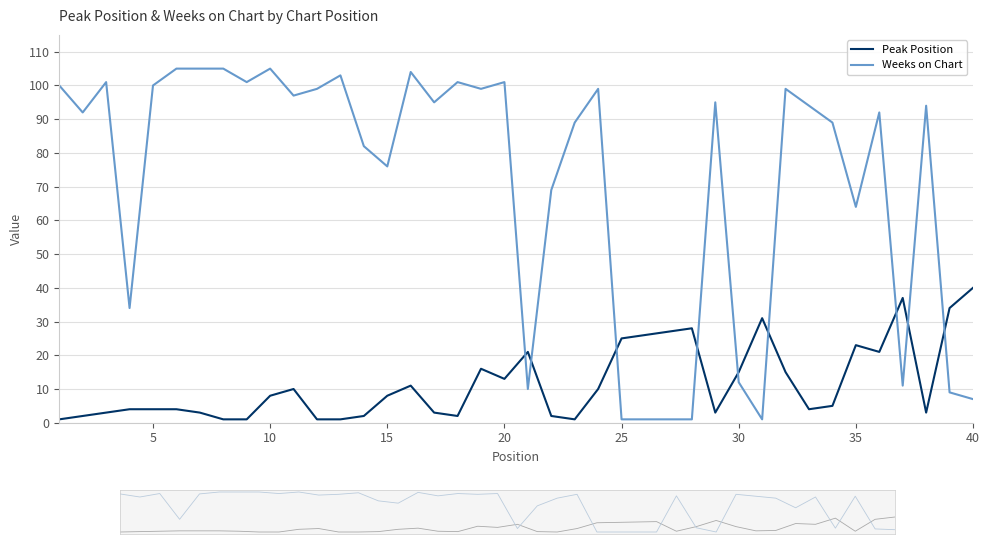

Is it true that Peak Position equals 5 at 15?

False